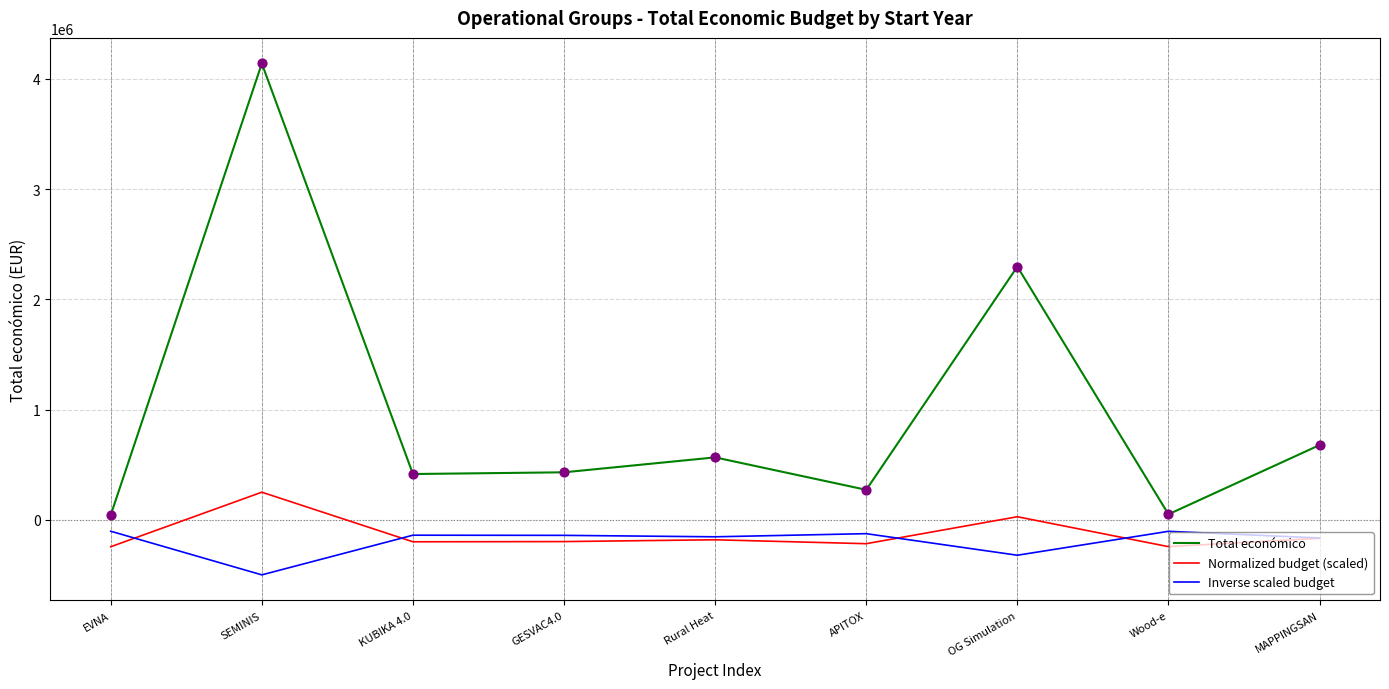

Which series has the largest total across all categories?

Total económico